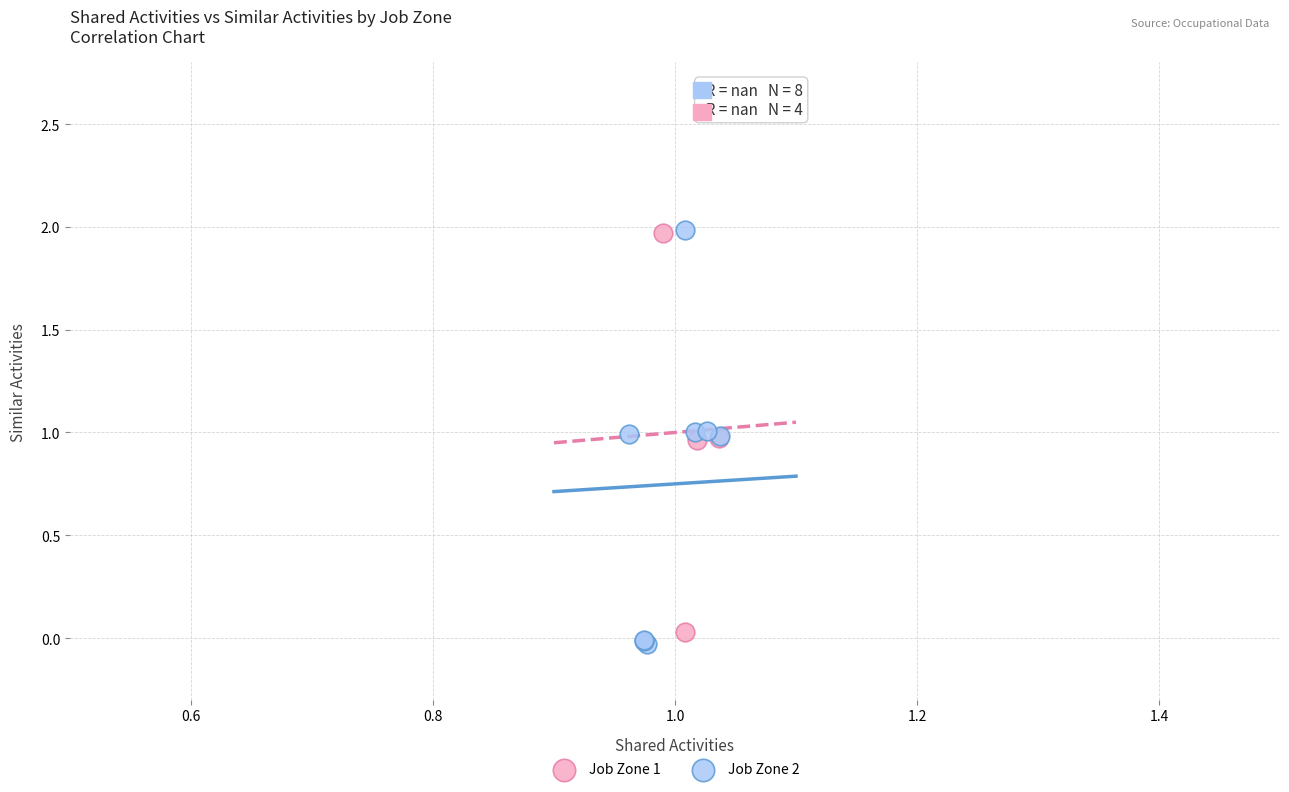

What are all the series names shown in the legend?

Job Zone 1, Job Zone 2